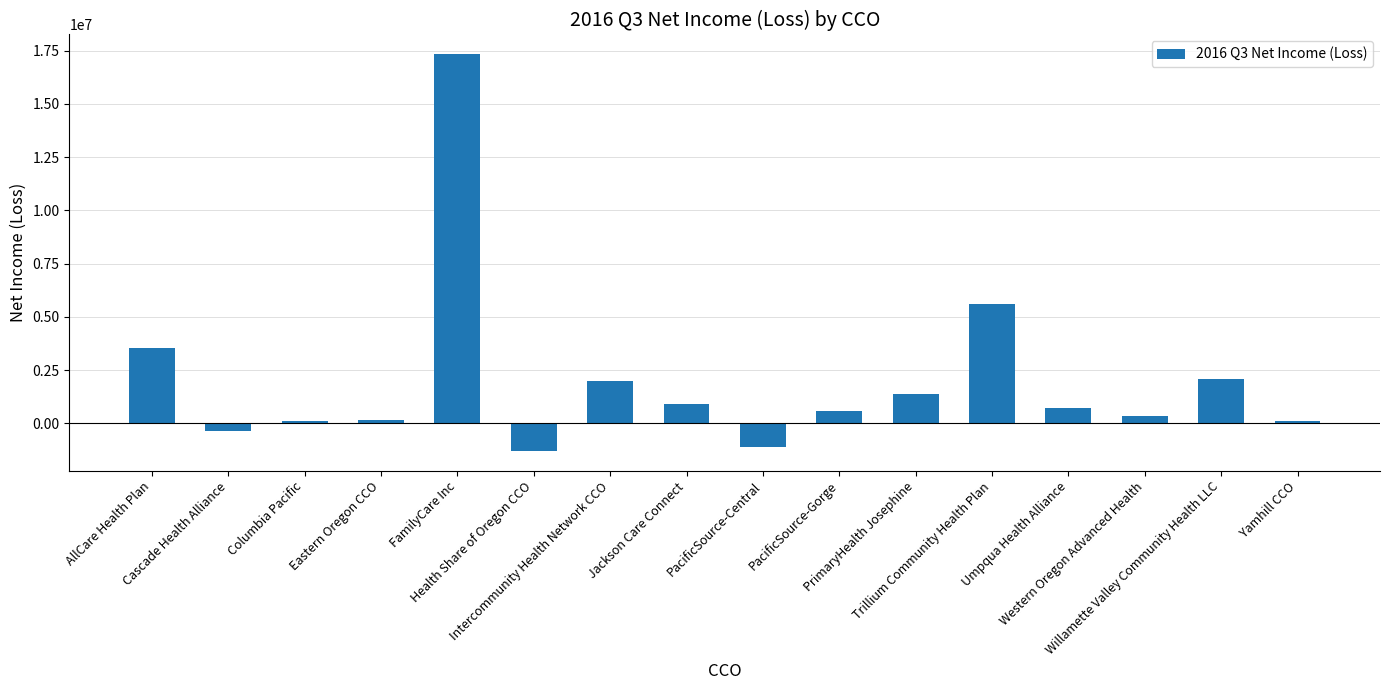

Count the number of data series in this chart.

1